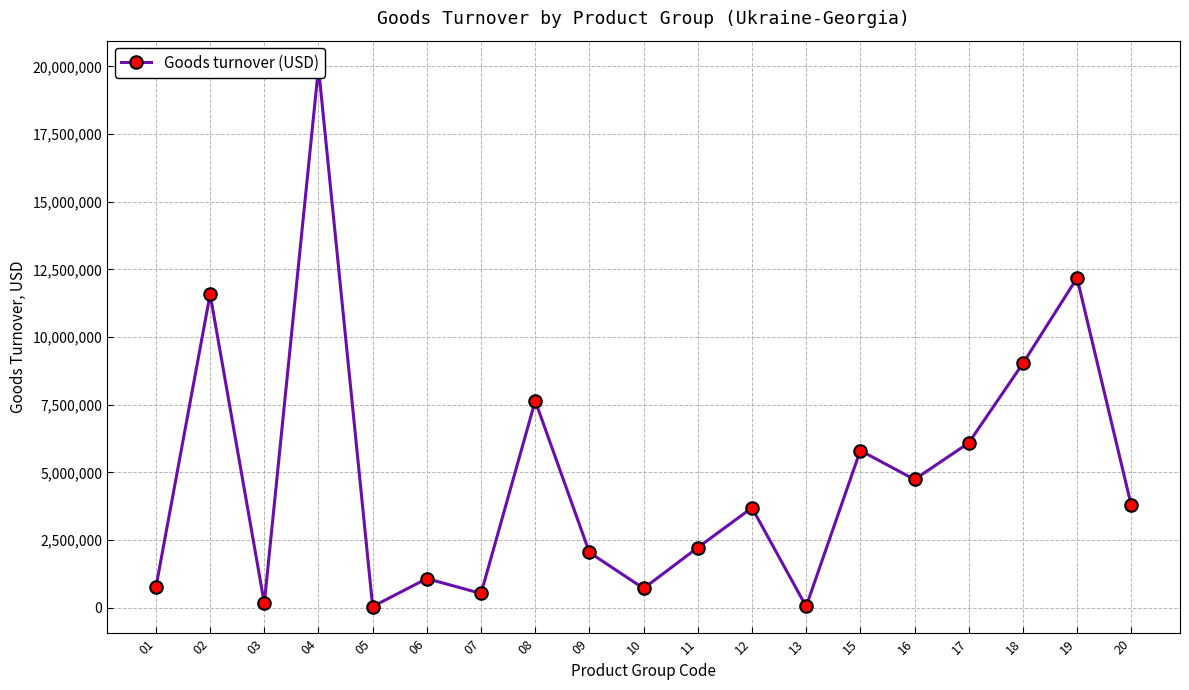

What is the approximate value at 06?

1073057.7